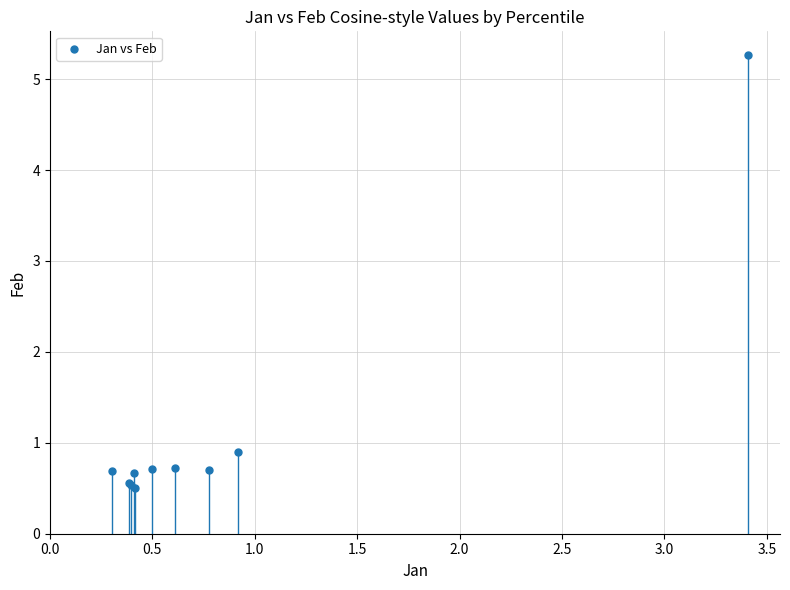

What Y value in the scatter plot is closest to 2?

0.9